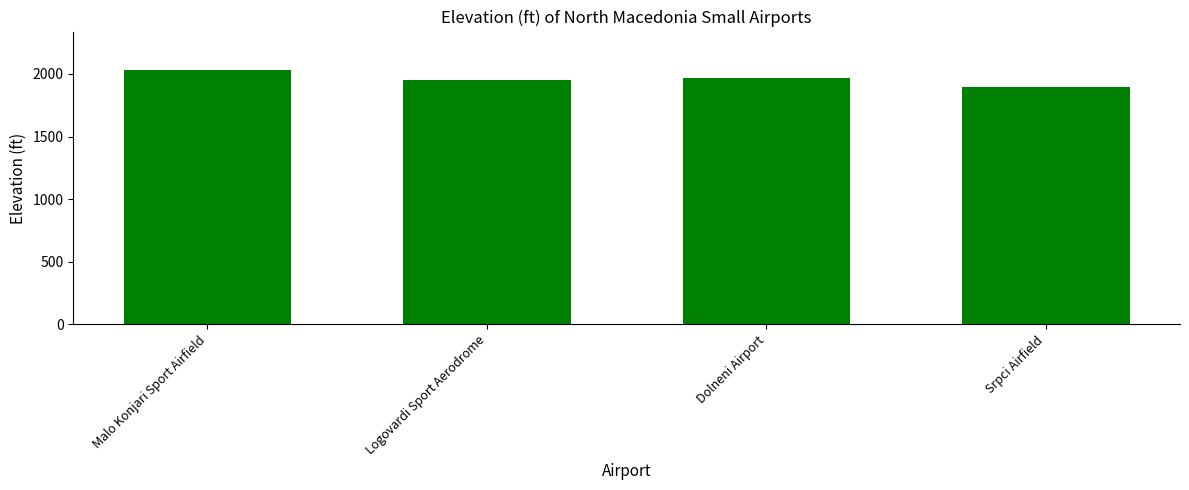

True or false: the data shows 1900 at Srpci Airfield.

True